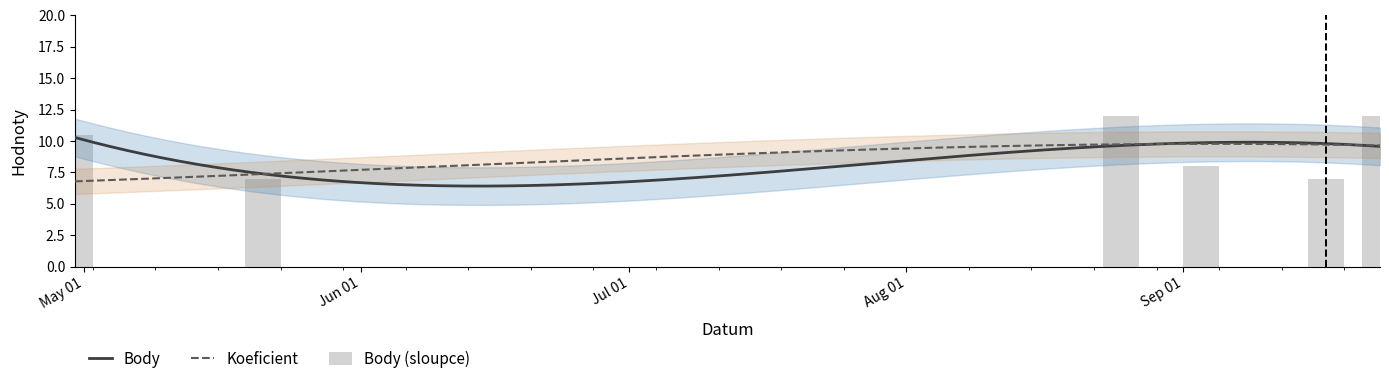

Approximately how many times larger is the value at 2016-05-21 compared to 2016-09-03?

0.9